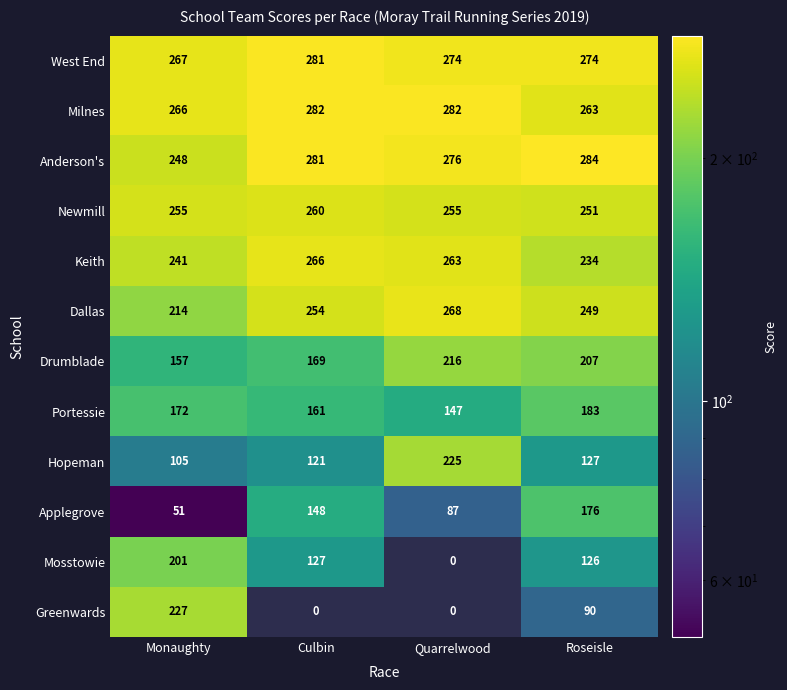

Is it true that Greenwards equals 23.0 at Roseisle?

False